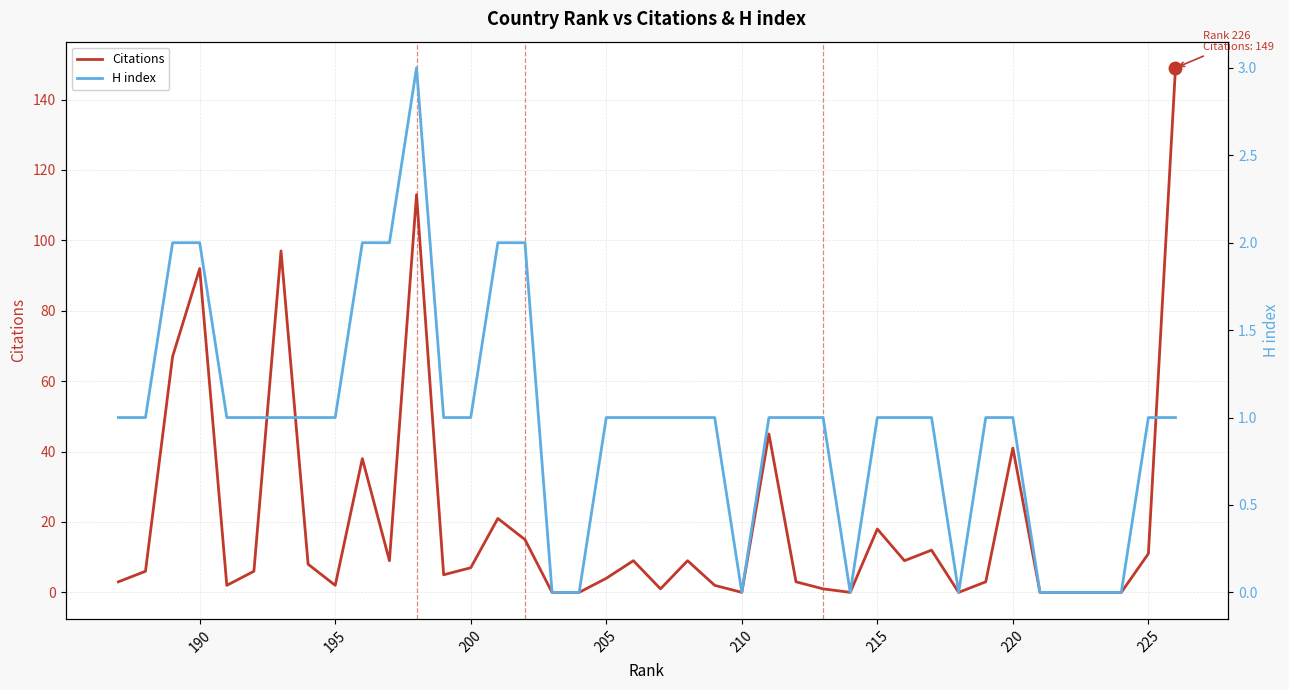

How many lines are shown in the chart?

2